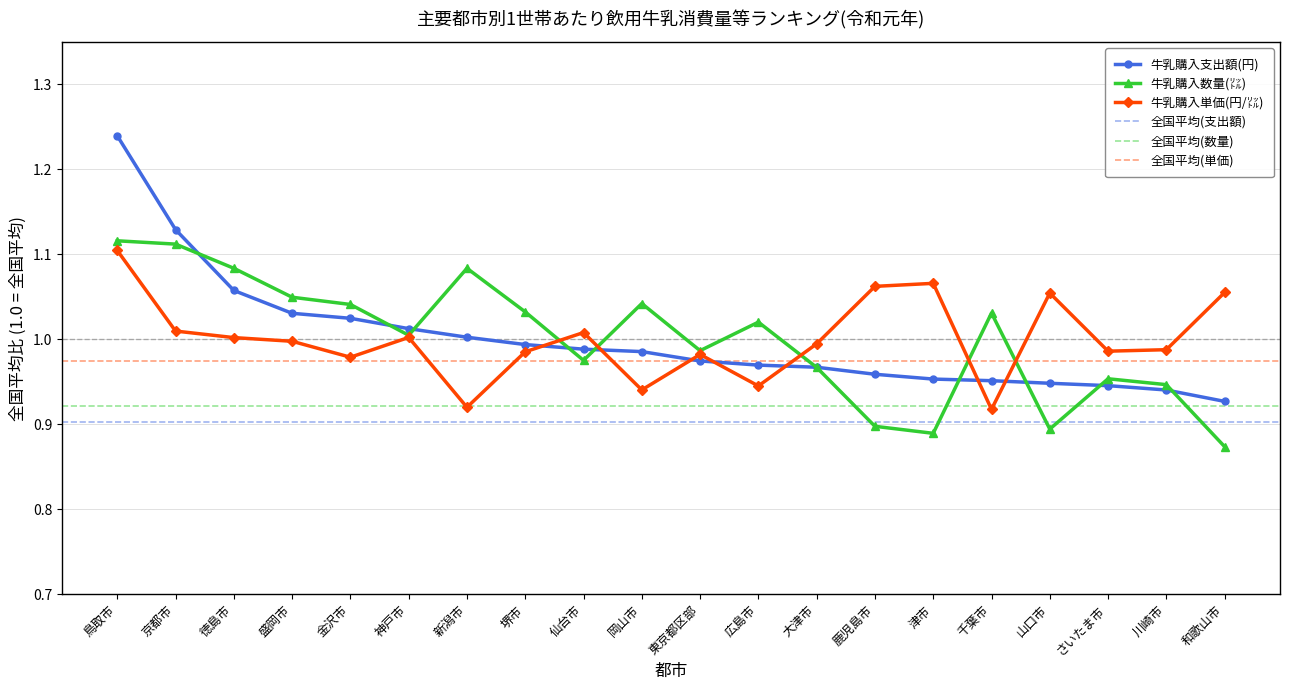

What is the lowest value of the 牛乳購入支出額(円) series?

0.9